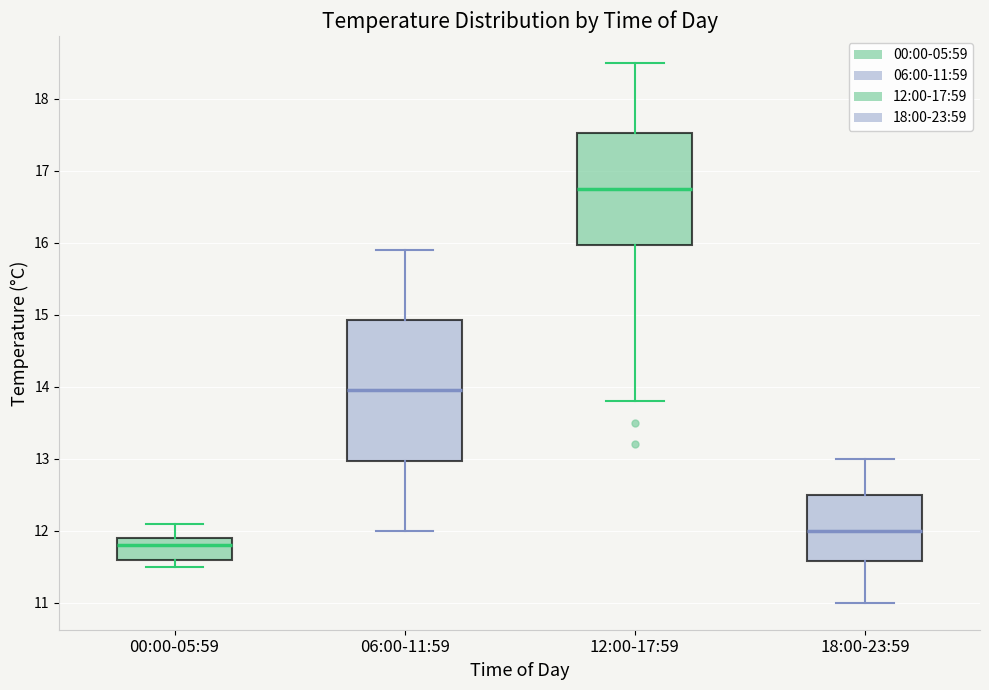

Comparing the boxes themselves (not the whiskers), which one is the tallest?

06:00-11:59